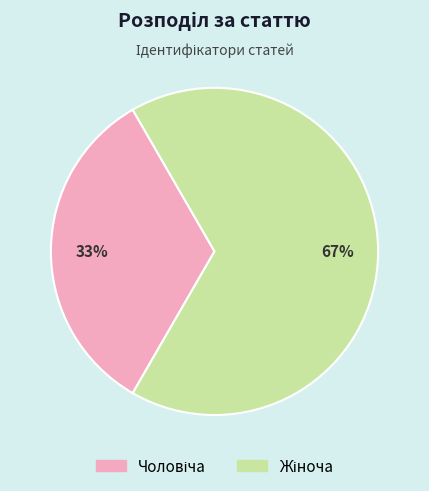

Count the number of slices in the pie.

2